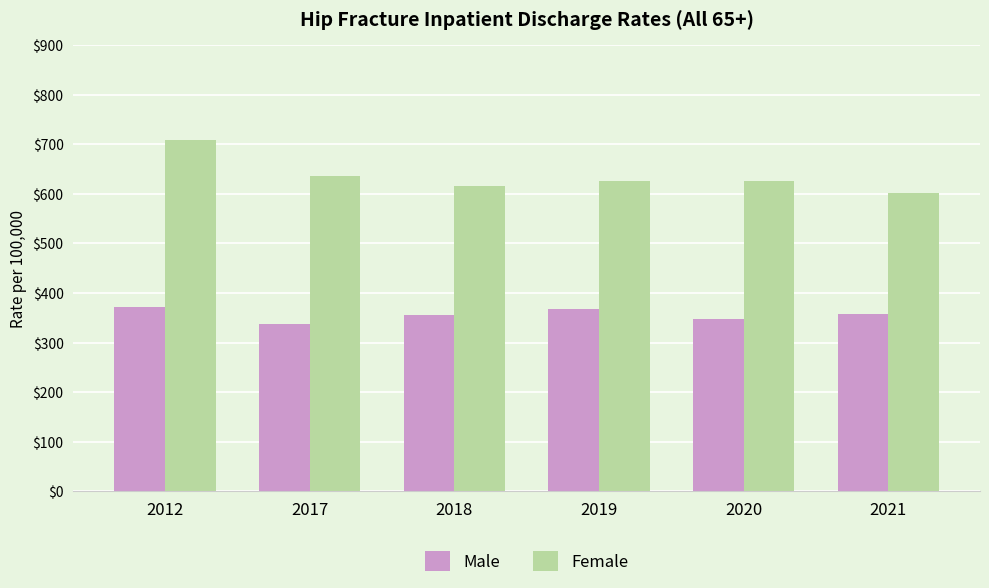

How many data points does each series have?

6